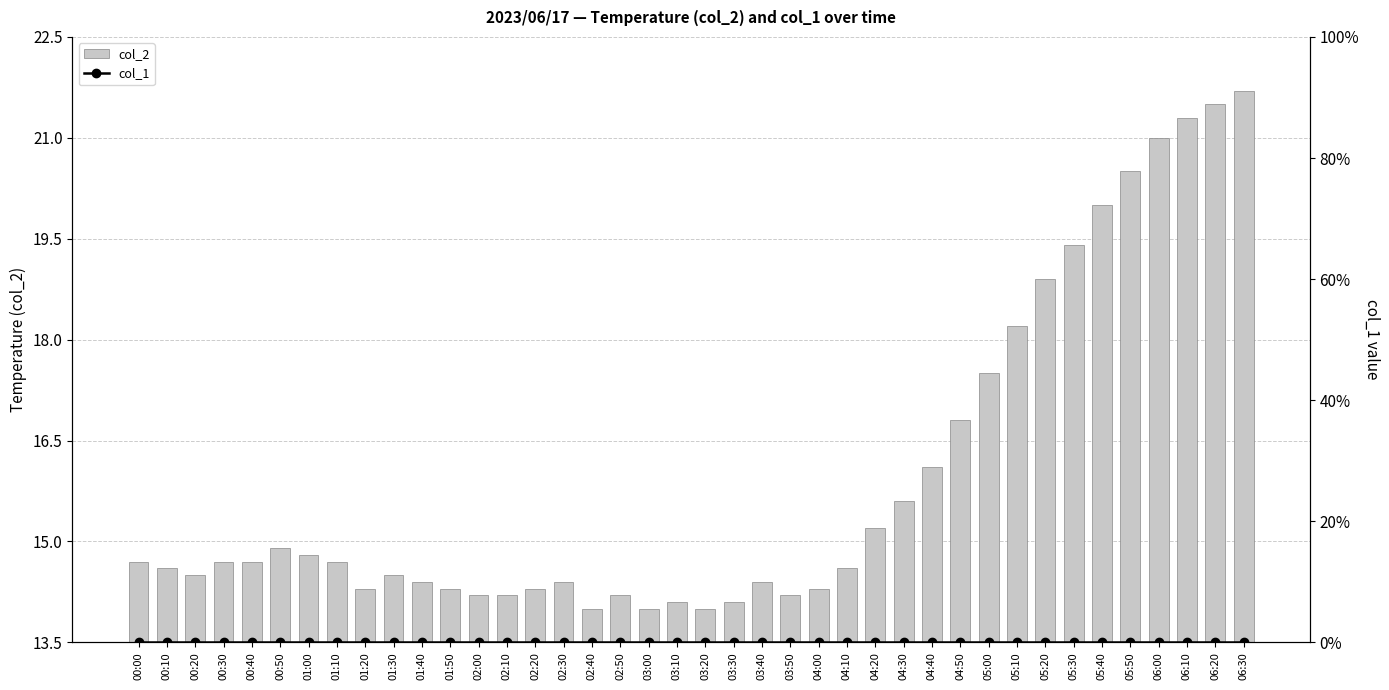

What is the label of the 13th bar from the left?

02:00